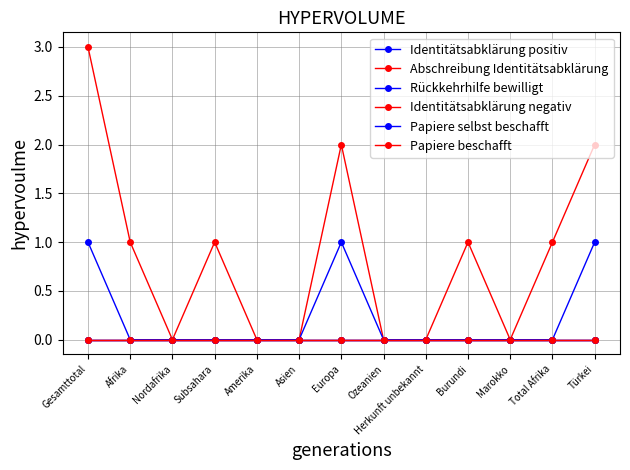

True or false: Papiere beschafft and Rückkehrhilfe bewilligt intersect in this chart.

False